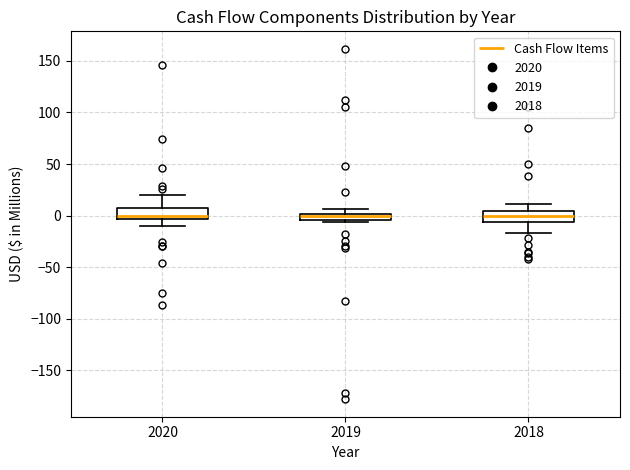

Where does the lower whisker of the box at x = 2020 end on the y-axis? The values are not printed on the chart, so give them approximately, as read against the axis.

-10